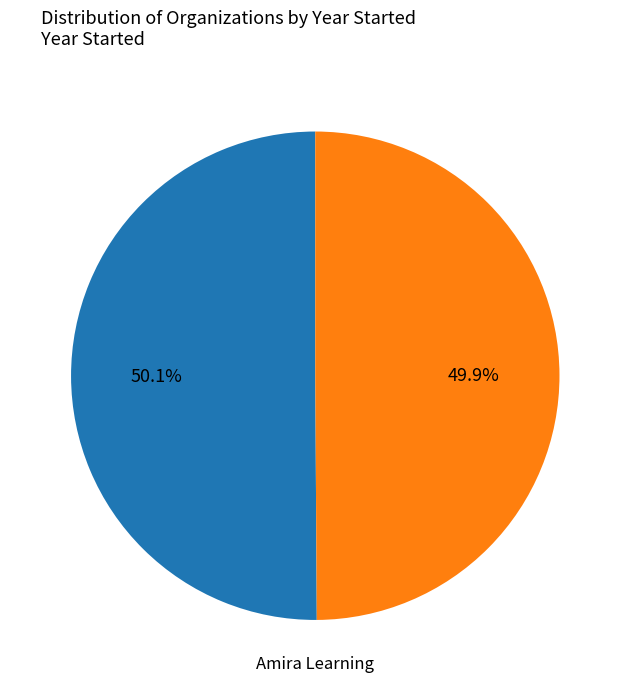

Does any single category account for the majority?

Yes